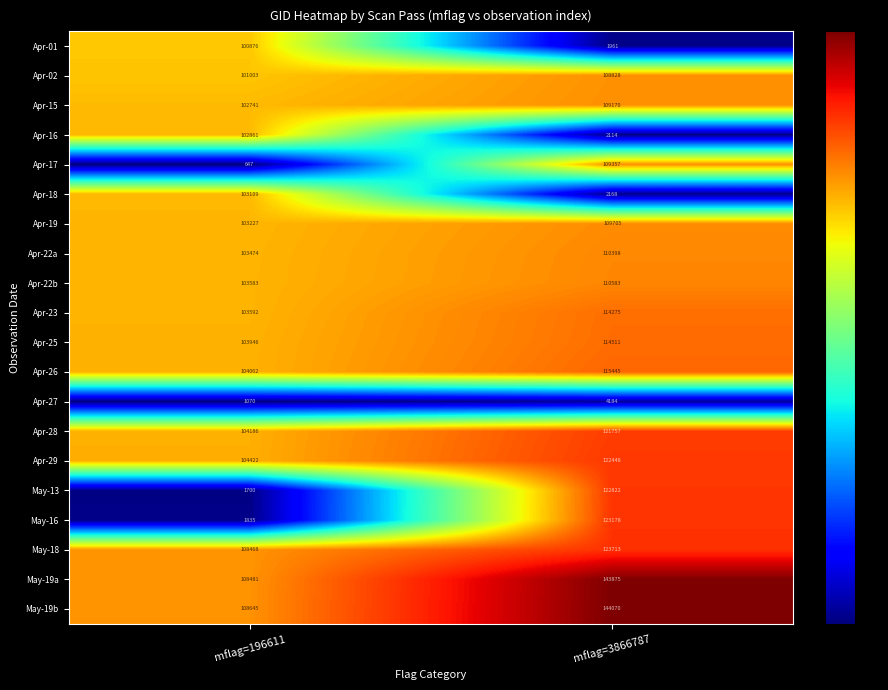

How many categories are shown in the chart?

2